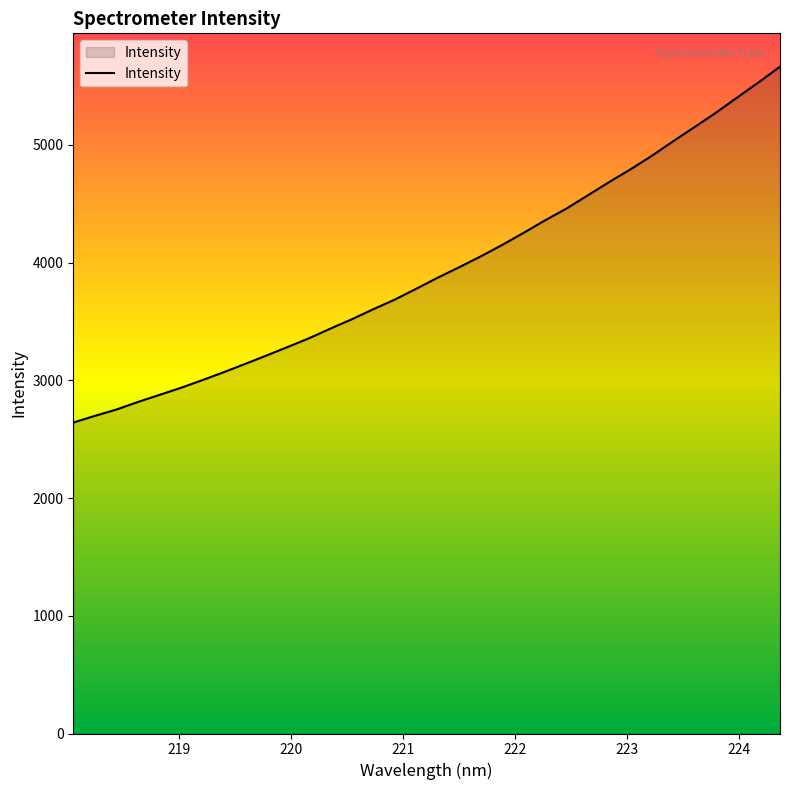

What is the smallest value displayed?

2640.5